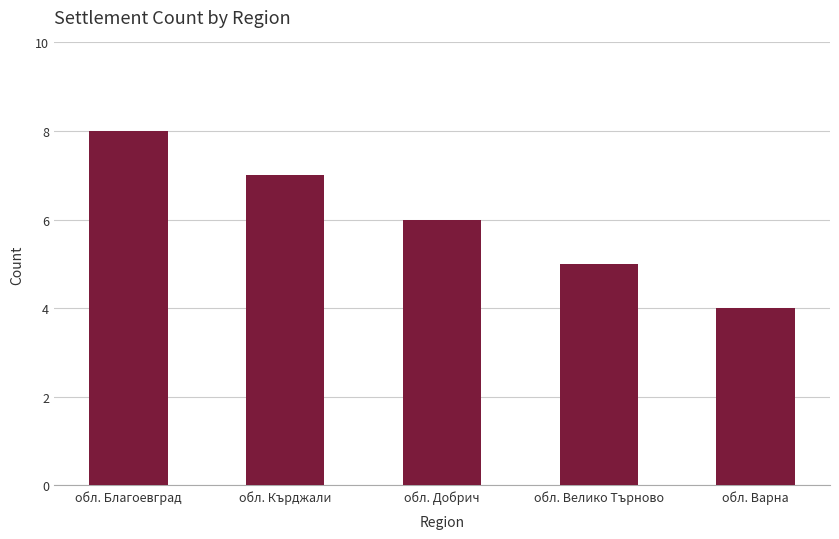

How many categories are shown in the chart?

5